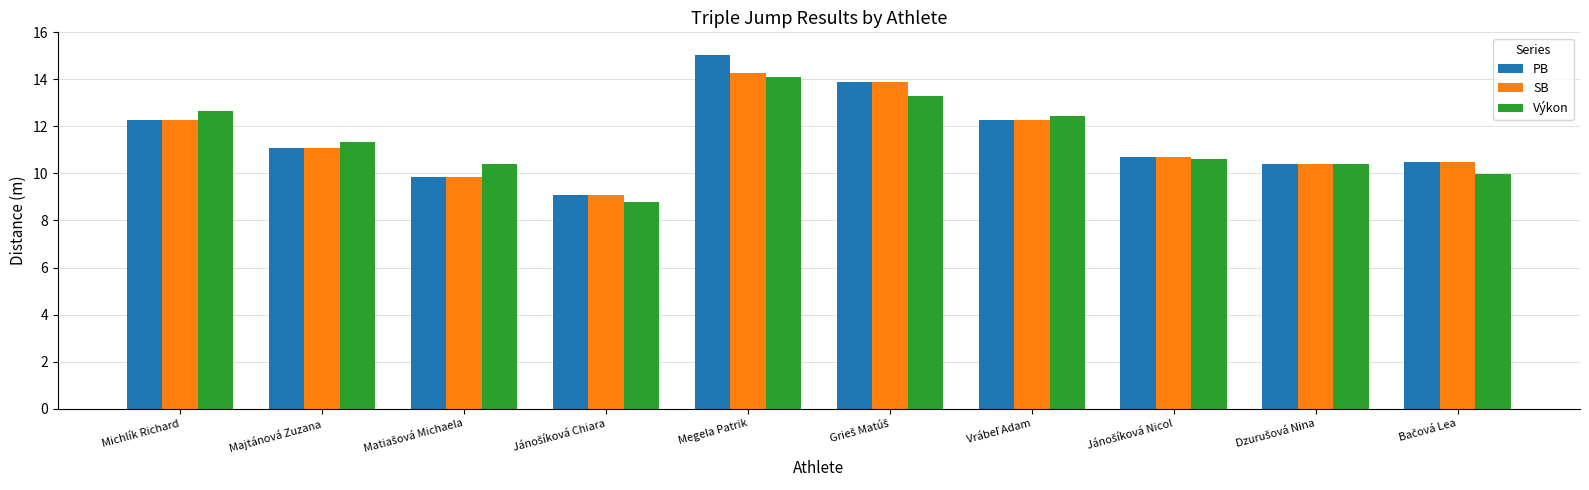

True or false: PB has a value of 3.9 at Majtánová Zuzana.

False